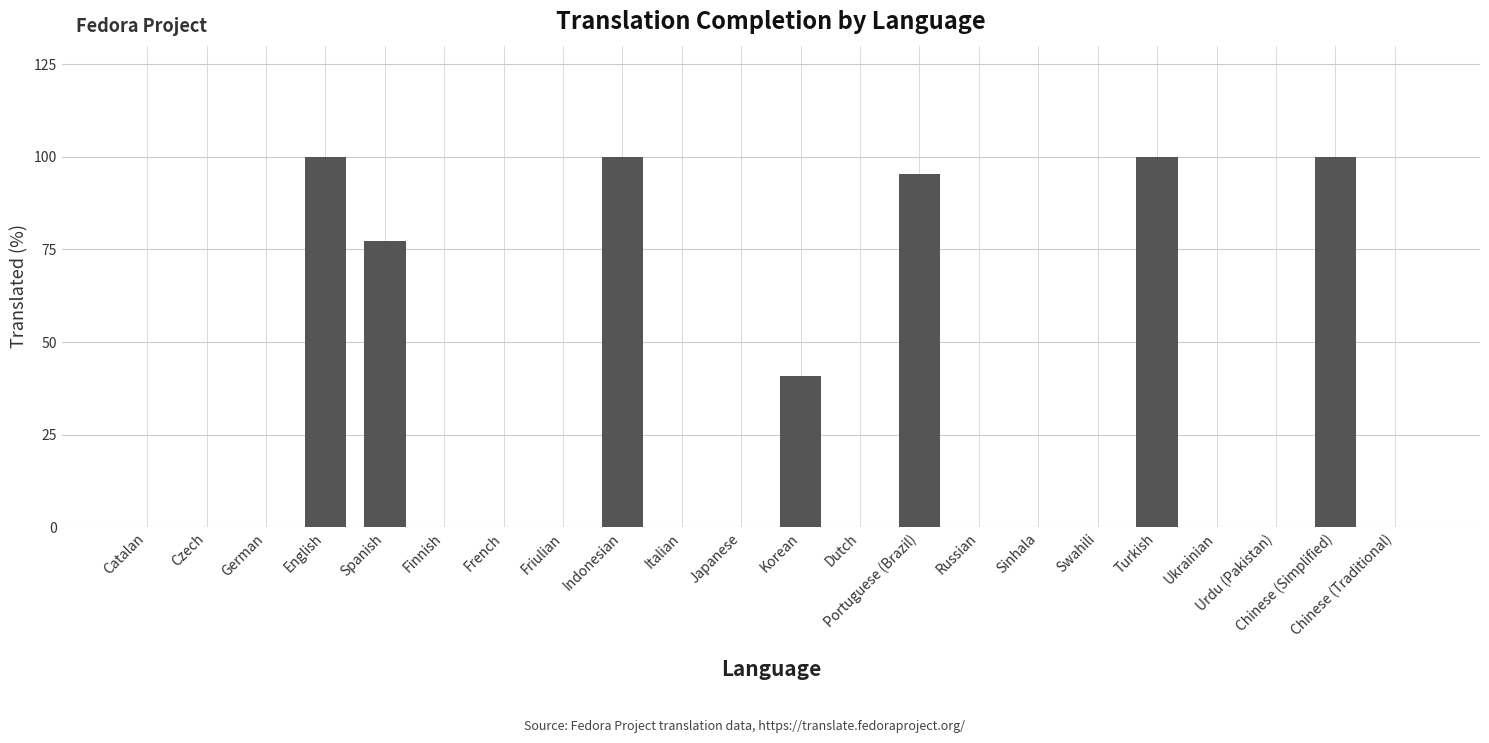

Is it true that the value at Indonesian is 100.0?

True